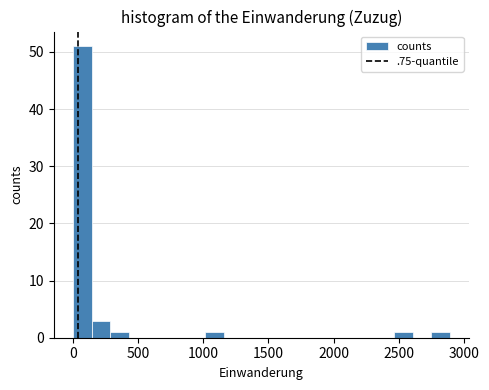

Read against the x-axis, roughly where is the centre of the tallest bar?

50